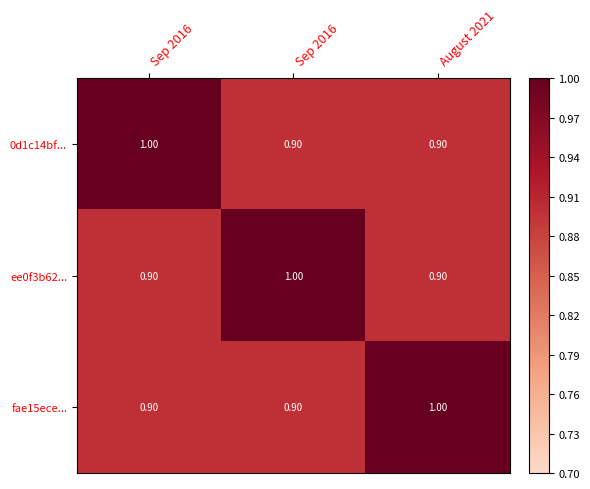

What is the sum of all fae15ece... values?

2.8